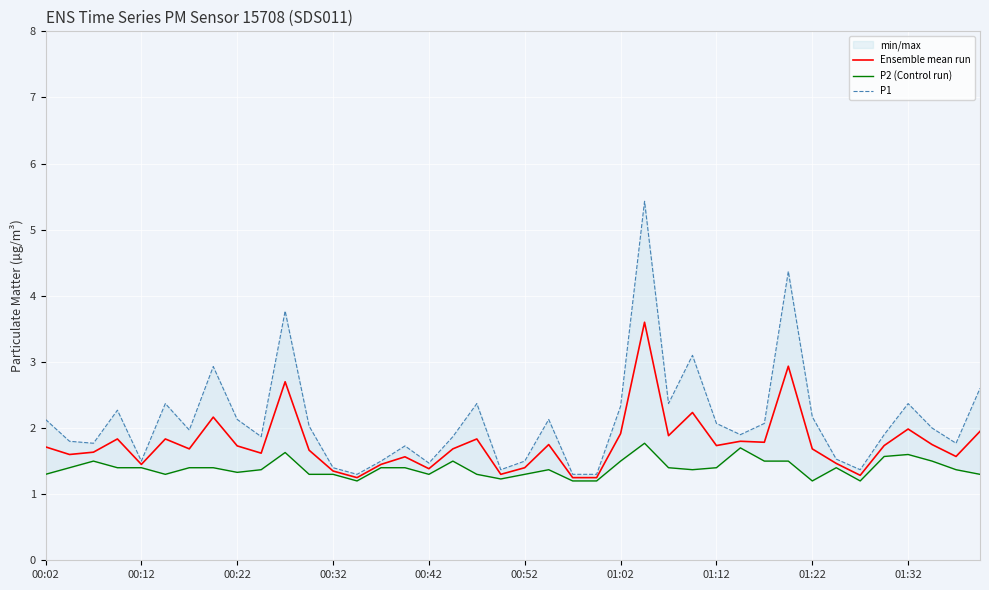

Reading right to left, extract all data points from this chart.

Ensemble mean run: 2.0	1.6	1.8	2.0	1.7	1.3	1.5	1.7	2.9	1.8	1.8	1.7	2.2	1.9	3.6	1.9	1.2	1.2	1.8	1.4	1.3	1.8	1.7	1.4	1.6	1.4	1.2	1.4	1.7	2.7	1.6	1.7	2.2	1.7	1.8	1.4	1.8	1.6	1.6	1.7
P2 (Control run): 1.3	1.4	1.5	1.6	1.6	1.2	1.4	1.2	1.5	1.5	1.7	1.4	1.4	1.4	1.8	1.5	1.2	1.2	1.4	1.3	1.2	1.3	1.5	1.3	1.4	1.4	1.2	1.3	1.3	1.6	1.4	1.3	1.4	1.4	1.3	1.4	1.4	1.5	1.4	1.3
P1: 2.6	1.8	2.0	2.4	1.9	1.4	1.5	2.2	4.4	2.1	1.9	2.1	3.1	2.4	5.4	2.3	1.3	1.3	2.1	1.5	1.4	2.4	1.9	1.5	1.7	1.5	1.3	1.4	2.0	3.8	1.9	2.1	2.9	2.0	2.4	1.5	2.3	1.8	1.8	2.1